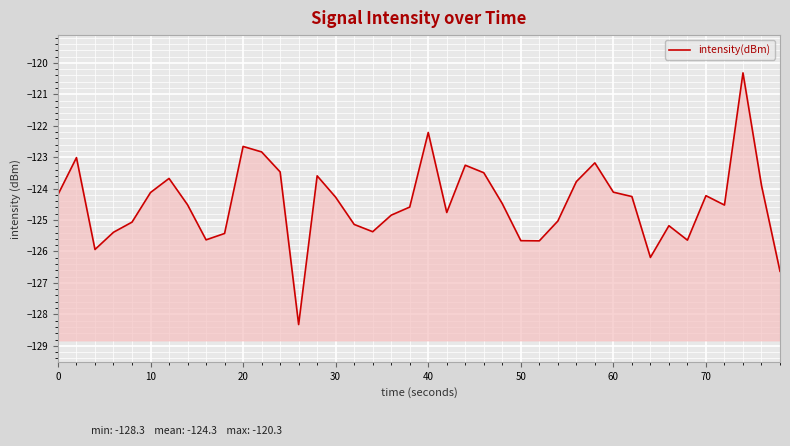

Count the number of values greater than -124.

13